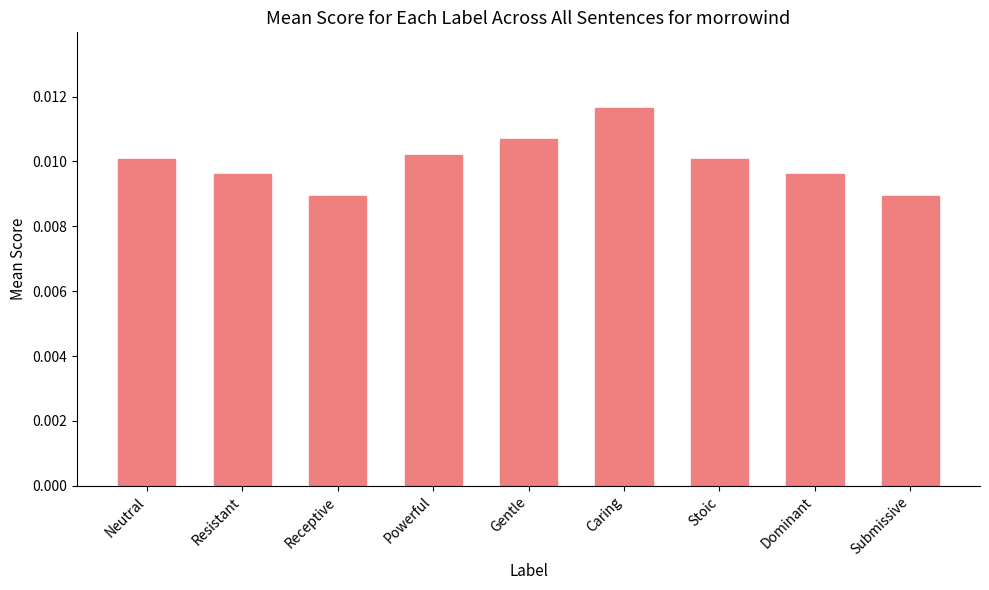

What is the label of the 3rd bar from the right?

Stoic